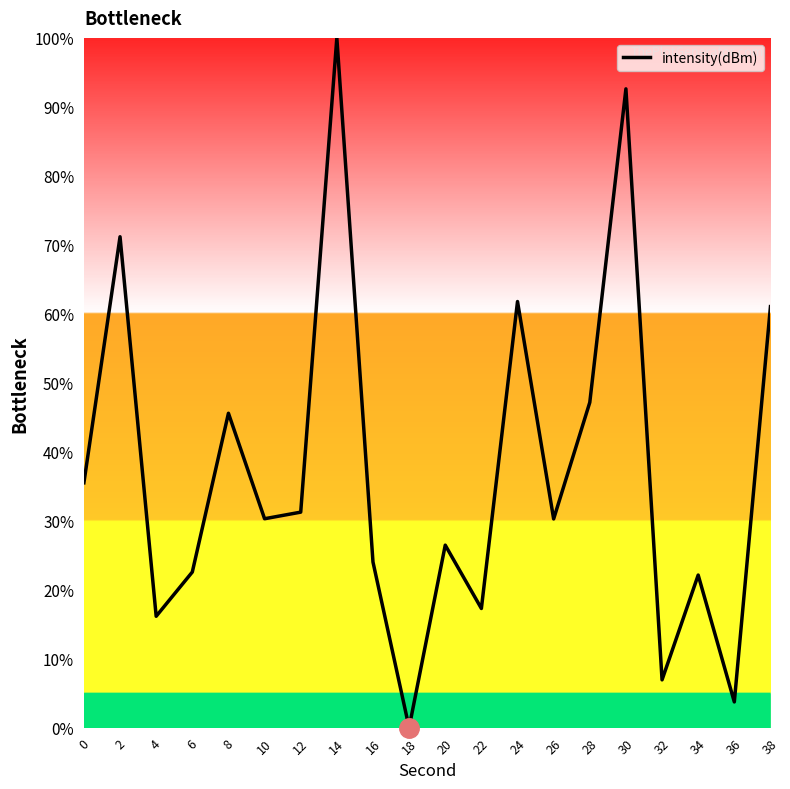

Reading left to right, transcribe all the data shown in this chart.

0=35.5	2=71.2	4=16.1	6=22.6	8=45.6	10=30.3	12=31.2	14=100.0	16=24.0	18=0.0	20=26.5	22=17.3	24=61.8	26=30.3	28=47.2	30=92.6	32=6.9	34=22.1	36=3.7	38=61.0